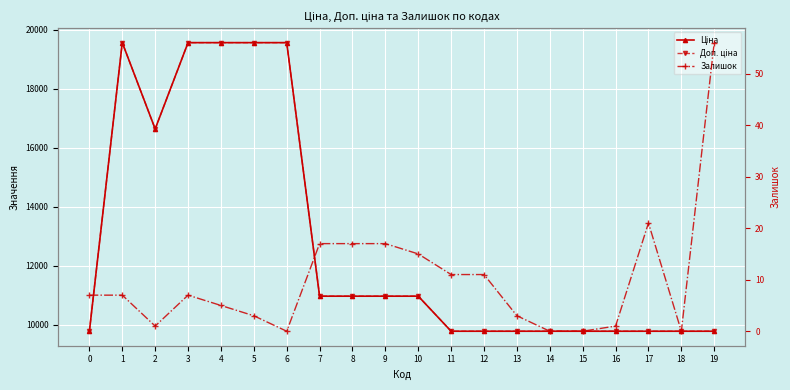

Reading right to left, what are all the values shown in this chart?

Ціна: 9775.5	9775.5	9775.5	9775.5	9775.5	9775.5	9775.5	9775.5	9775.5	10964.4	10964.4	10964.4	10964.4	19564.9	19564.9	19564.9	19564.9	16636.8	19564.9	9775.5
Доп. ціна: 9775.5	9775.5	9775.5	9775.5	9775.5	9775.5	9775.5	9775.5	9775.5	10964.4	10964.4	10964.4	10964.4	19564.9	19564.9	19564.9	19564.9	16636.8	19564.9	9775.5
Залишок: 56.0	0.0	21.0	1.0	0.0	0.0	3.0	11.0	11.0	15.0	17.0	17.0	17.0	0.0	3.0	5.0	7.0	1.0	7.0	7.0